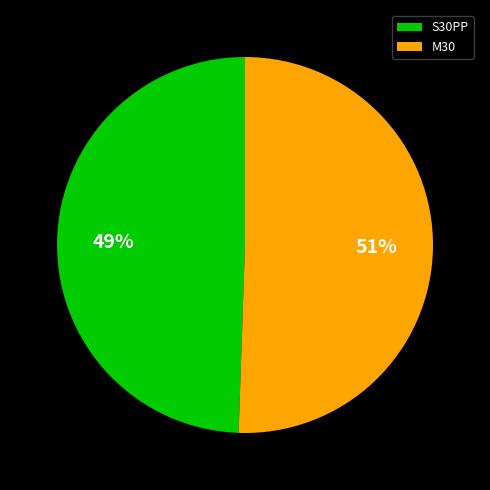

To the nearest percent, what is the average slice percentage?

50%